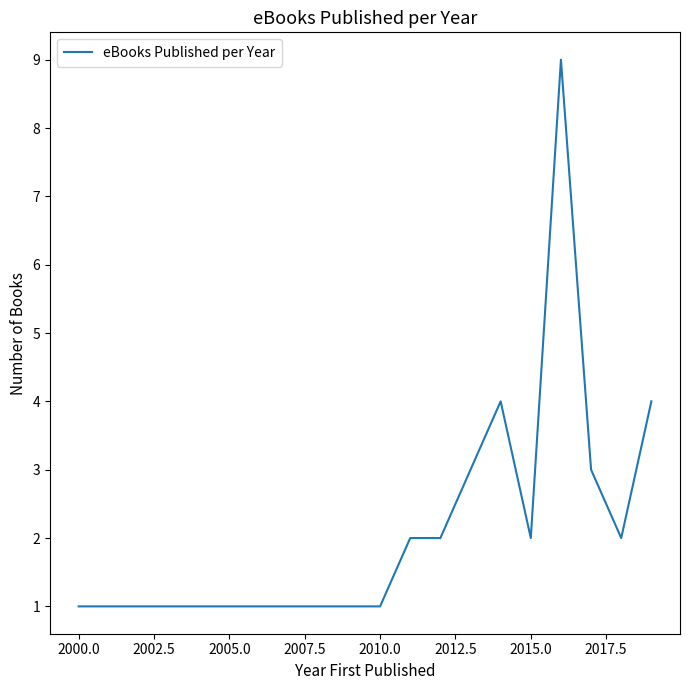

What is the maximum value shown in the chart?

9